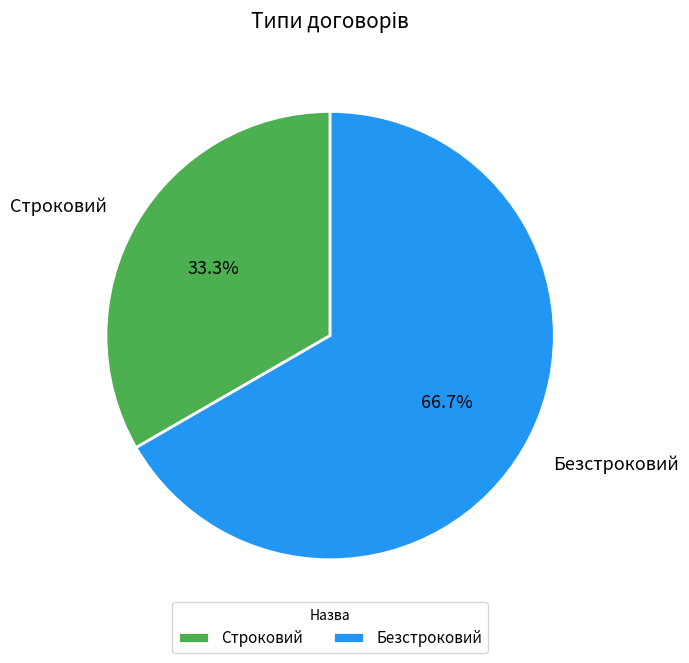

Rank the categories by value from lowest to highest.

Строковий, Безстроковий